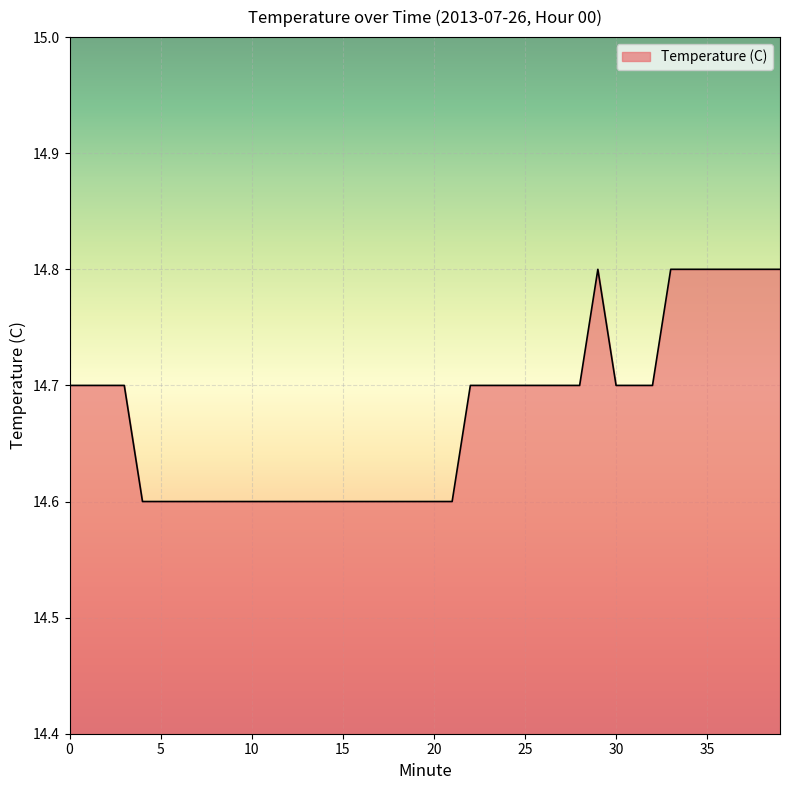

Does the chart display data point markers on the line(s)?

No